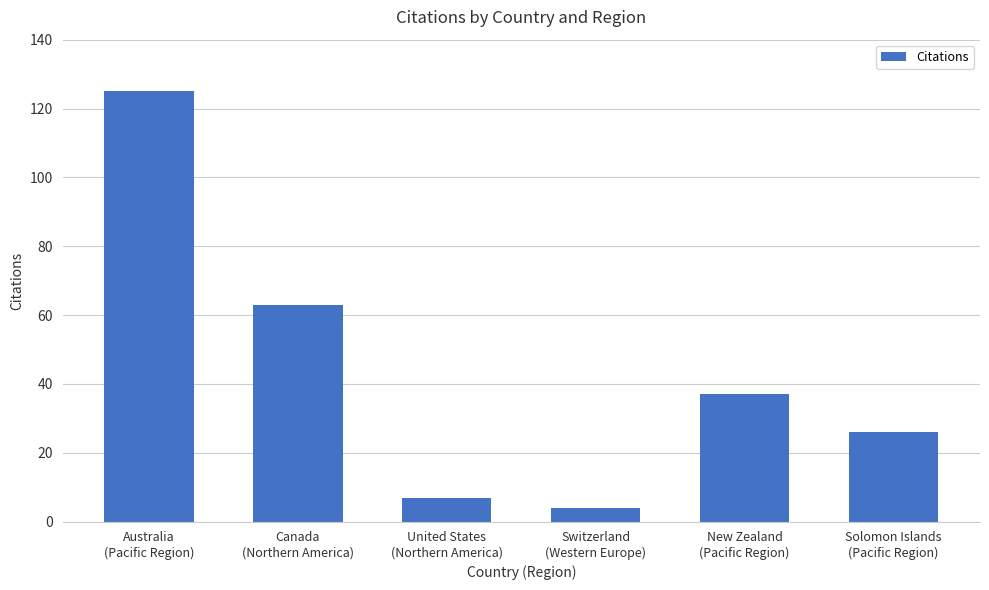

What is the ratio of the value at Solomon Islands
(Pacific Region) to the value at Canada
(Northern America)?

0.4